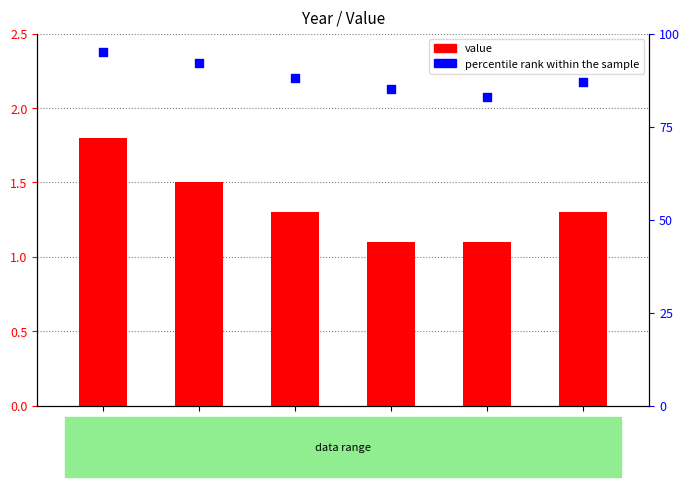

Which series has the widest spread of Y values?

percentile rank within the sample